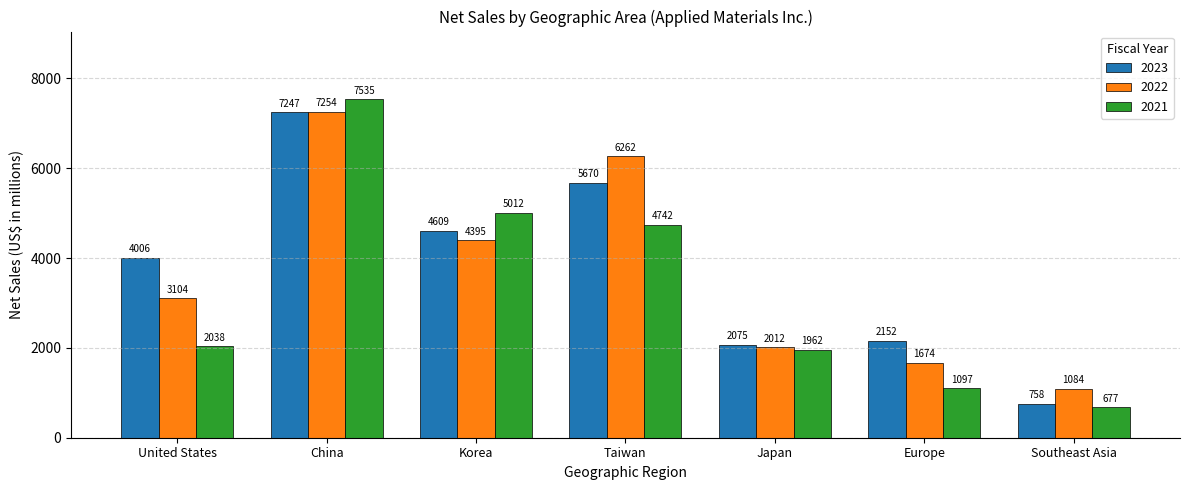

How many data points in 2022 are less than 3104?

3